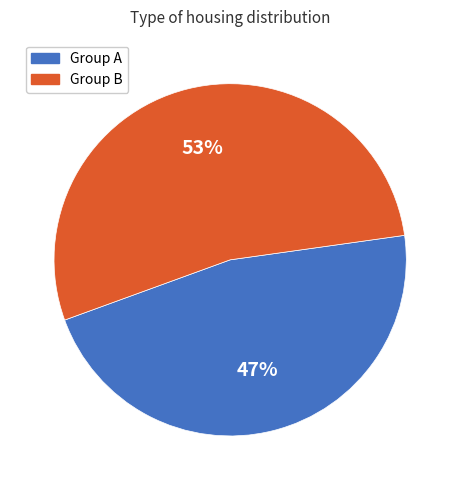

Between Group B and Group A, which is larger?

Group B